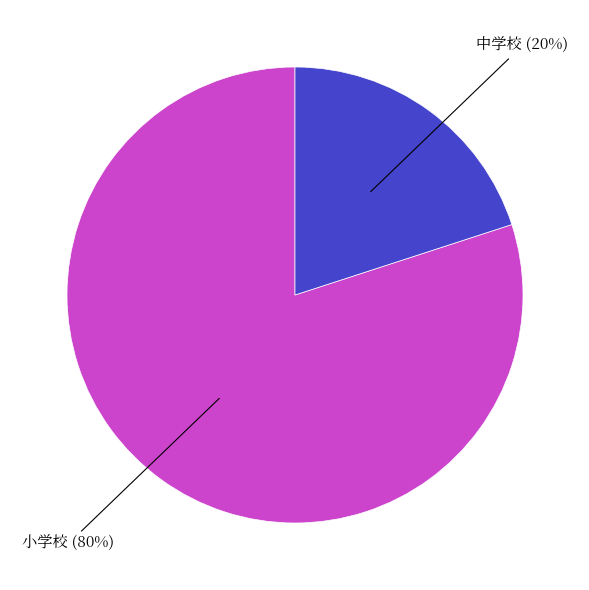

Is there any slice that represents more than half of the pie?

Yes